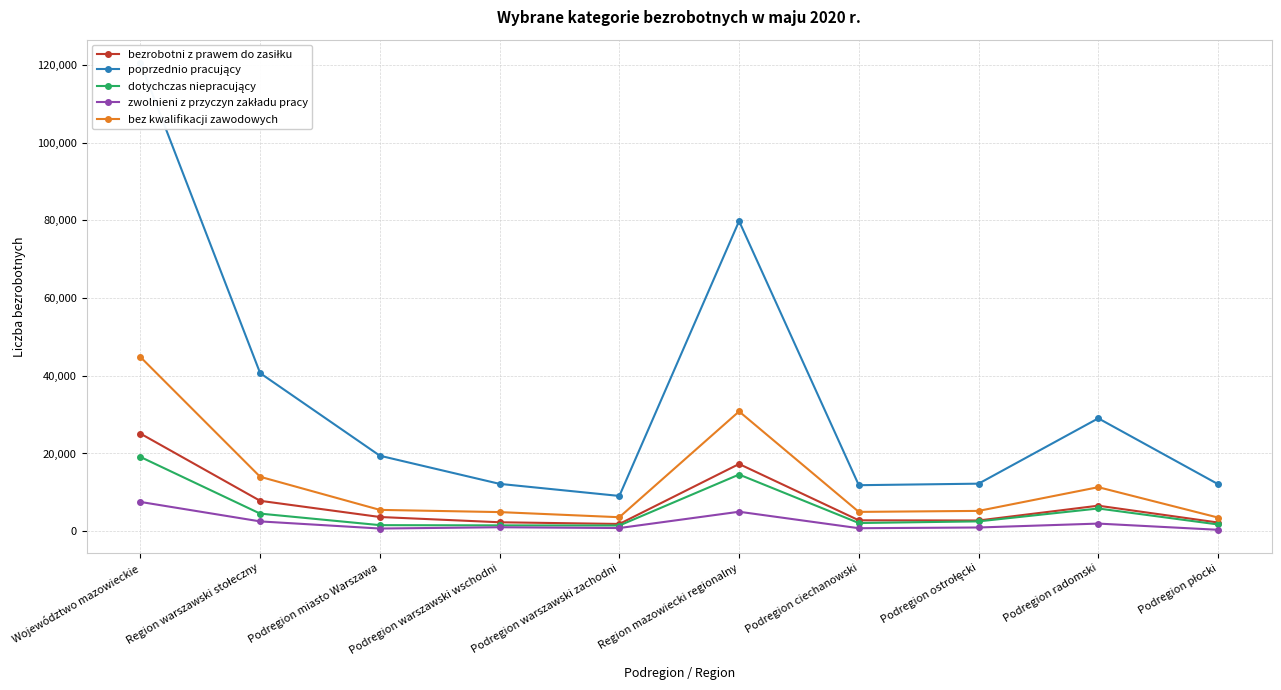

Reading right to left, list all the values displayed in this chart.

bezrobotni z prawem do zasiłku: Podregion płocki=2235	Podregion radomski=6569	Podregion ostrołęcki=2759	Podregion ciechanowski=2807	Region mazowiecki regionalny=17298	Podregion warszawski zachodni=1866	Podregion warszawski wschodni=2302	Podregion miasto Warszawa=3657	Region warszawski stołeczny=7825	Województwo mazowieckie=25123
poprzednio pracujący: Podregion płocki=12110	Podregion radomski=29051	Podregion ostrołęcki=12234	Podregion ciechanowski=11842	Region mazowiecki regionalny=79807	Podregion warszawski zachodni=9075	Podregion warszawski wschodni=12183	Podregion miasto Warszawa=19424	Region warszawski stołeczny=40682	Województwo mazowieckie=120489
dotychczas niepracujący: Podregion płocki=1735	Podregion radomski=5848	Podregion ostrołęcki=2531	Podregion ciechanowski=2108	Region mazowiecki regionalny=14584	Podregion warszawski zachodni=1467	Podregion warszawski wschodni=1500	Podregion miasto Warszawa=1561	Region warszawski stołeczny=4528	Województwo mazowieckie=19112
zwolnieni z przyczyn zakładu pracy: Podregion płocki=365	Podregion radomski=1961	Podregion ostrołęcki=958	Podregion ciechanowski=771	Region mazowiecki regionalny=5010	Podregion warszawski zachodni=816	Podregion warszawski wschodni=1018	Podregion miasto Warszawa=691	Region warszawski stołeczny=2525	Województwo mazowieckie=7535
bez kwalifikacji zawodowych: Podregion płocki=3514	Podregion radomski=11331	Podregion ostrołęcki=5227	Podregion ciechanowski=4972	Region mazowiecki regionalny=30825	Podregion warszawski zachodni=3601	Podregion warszawski wschodni=4919	Podregion miasto Warszawa=5489	Region warszawski stołeczny=14009	Województwo mazowieckie=44834